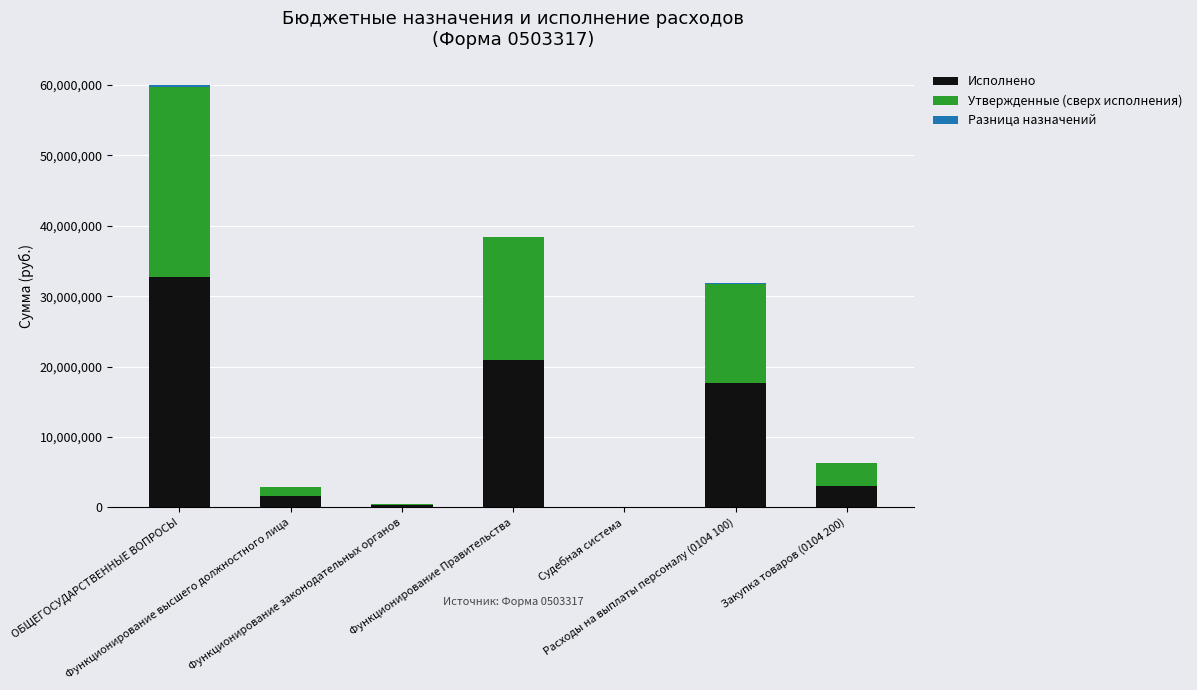

Does the chart contain stacked bars?

Yes